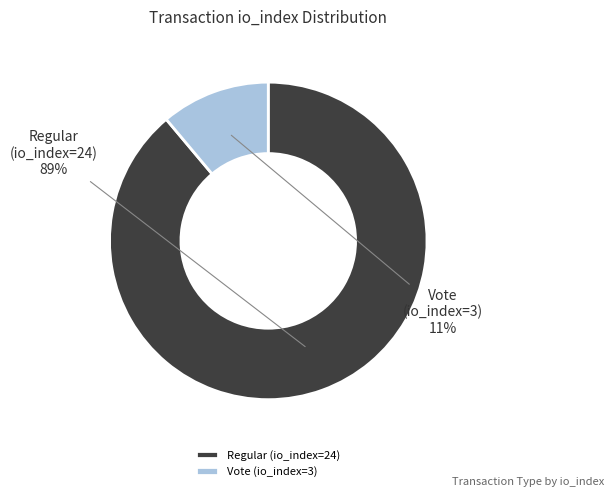

Does Vote (io_index=3) account for over 50% of the chart?

No